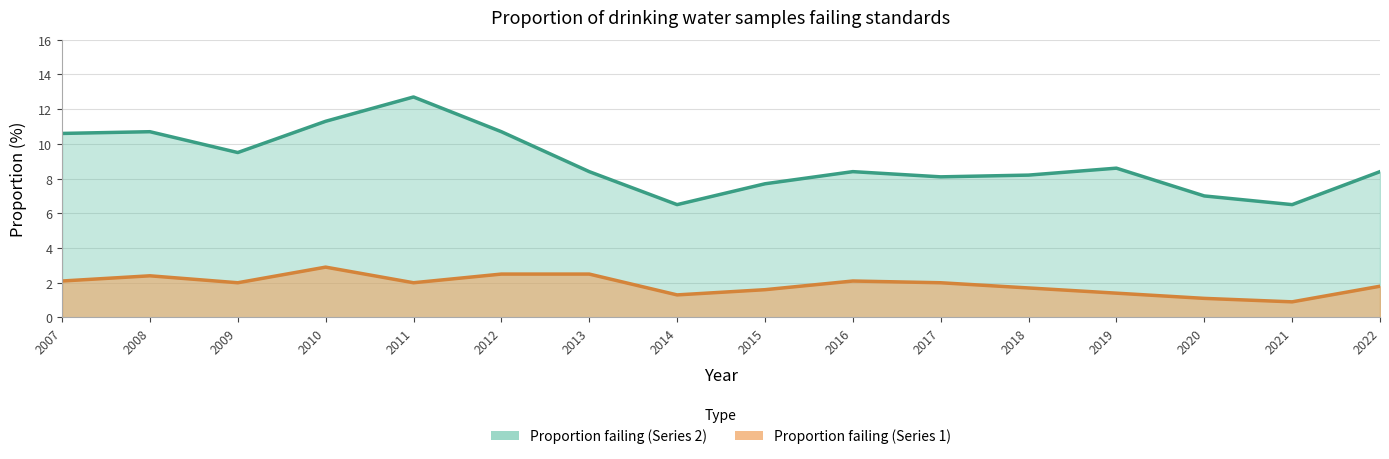

Which category has the highest value in the Proportion failing (Series 2) series?

2011